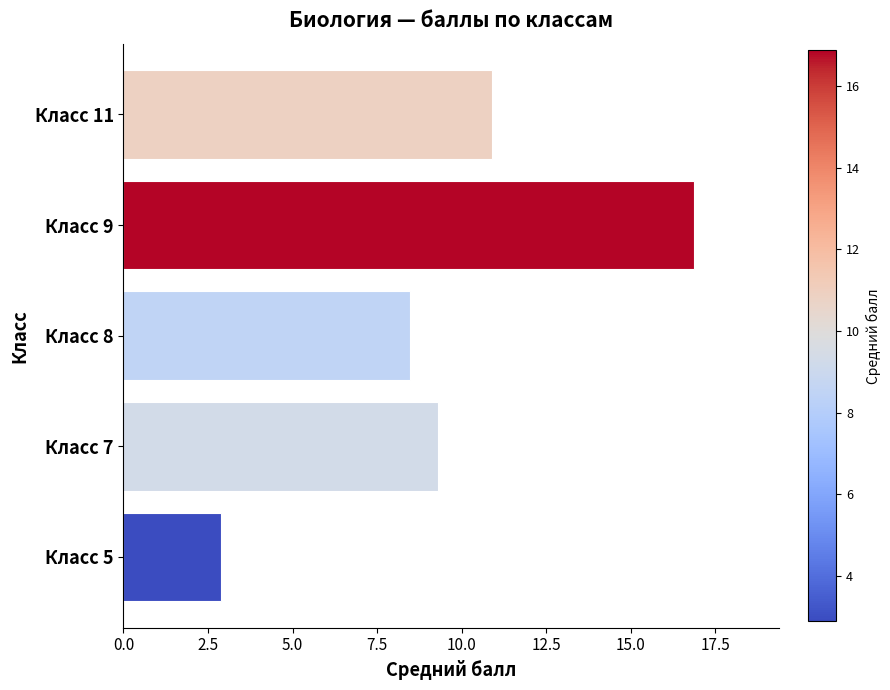

The value at Класс 9 is 6.2. True or false?

False